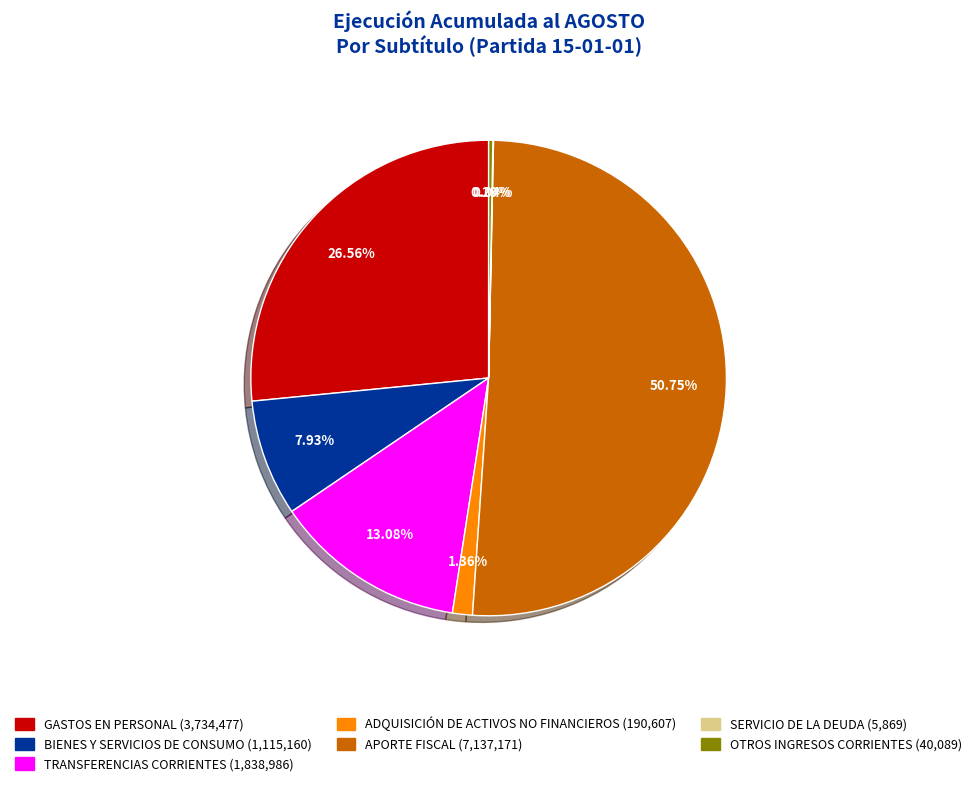

Do OTROS INGRESOS CORRIENTES and GASTOS EN PERSONAL together represent more than half of the pie?

No